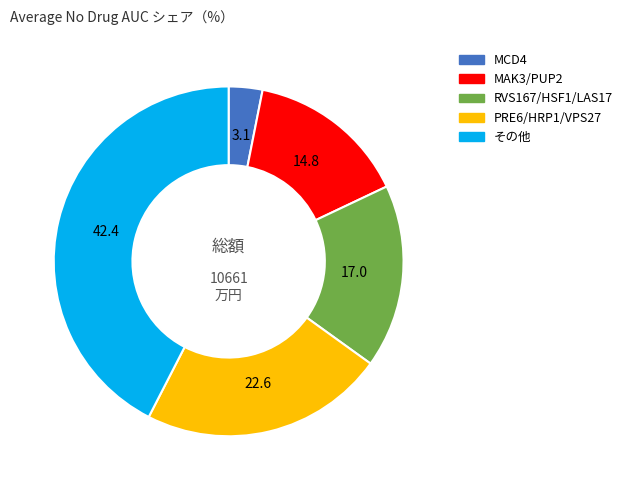

Is there any slice that represents more than half of the pie?

No